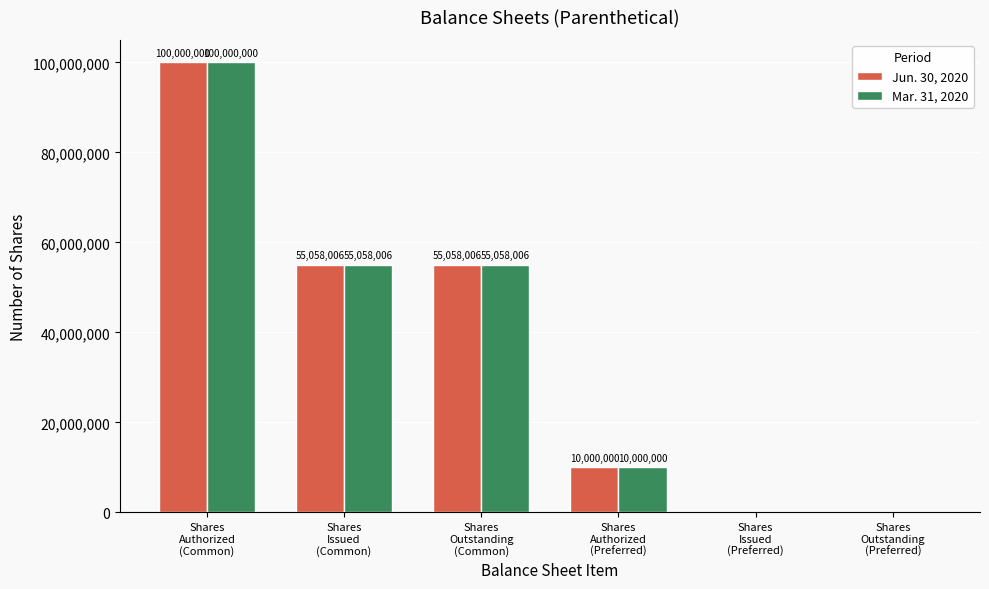

What is the maximum value for Mar. 31, 2020?

100000000